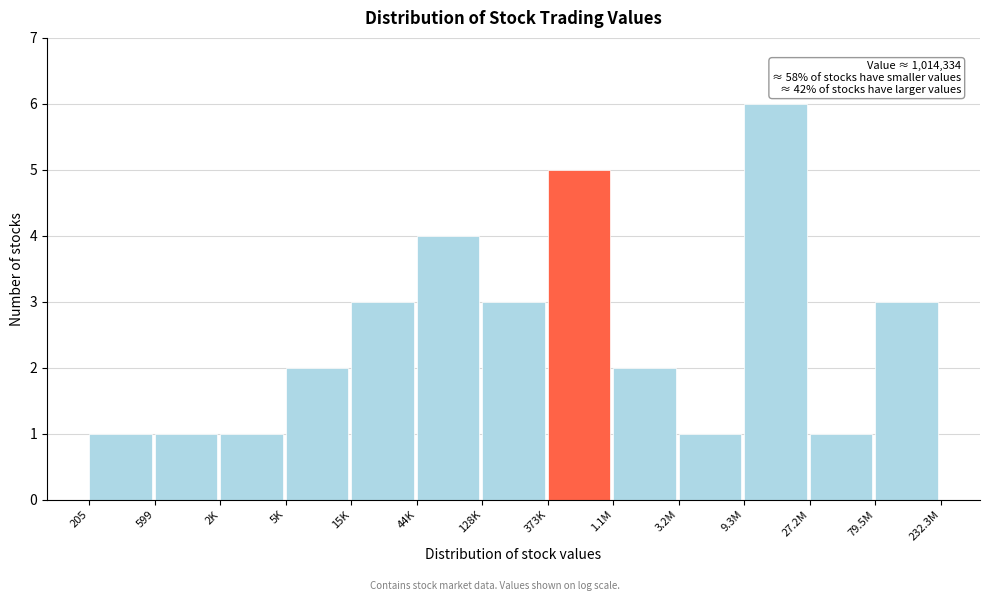

Reading right to left, what are all the values shown in this chart?

3	1	6	1	2	5	3	4	3	2	1	1	1